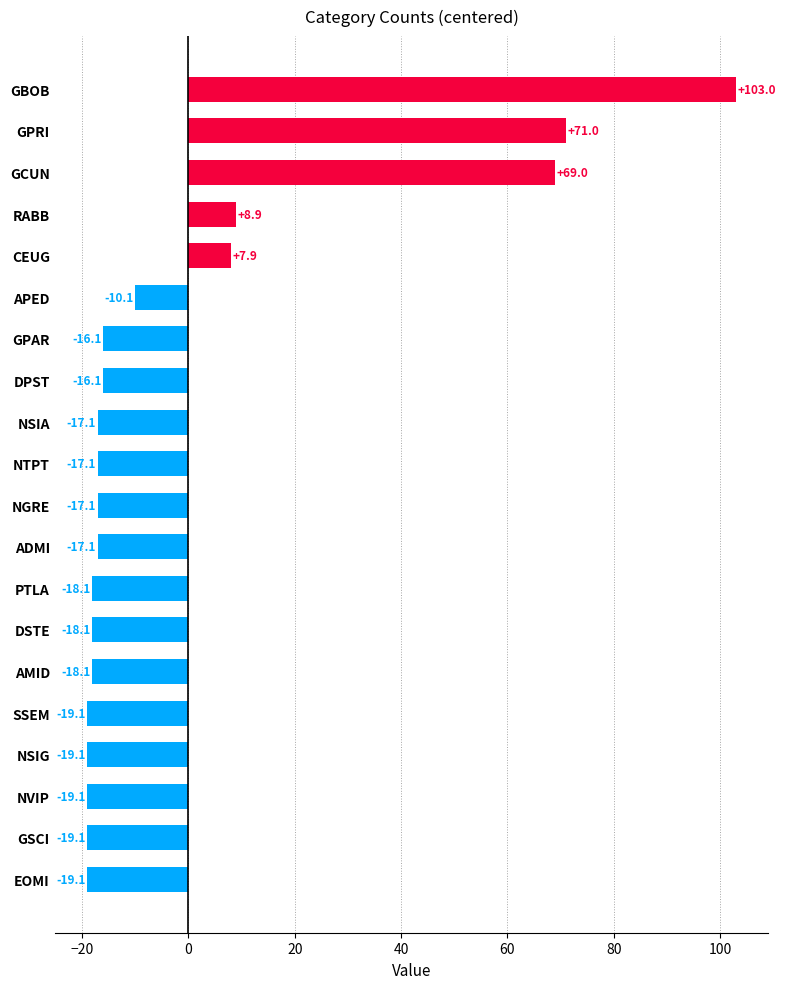

Which label corresponds to the largest value in the chart?

GBOB